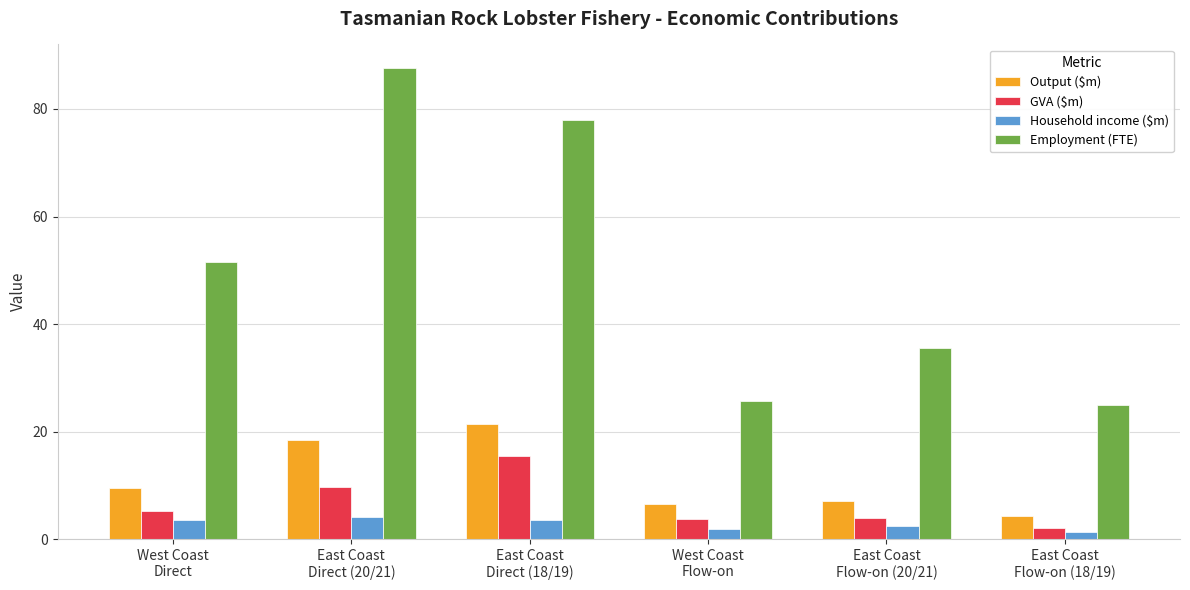

What is the sum of all Household income ($m) values?

16.8